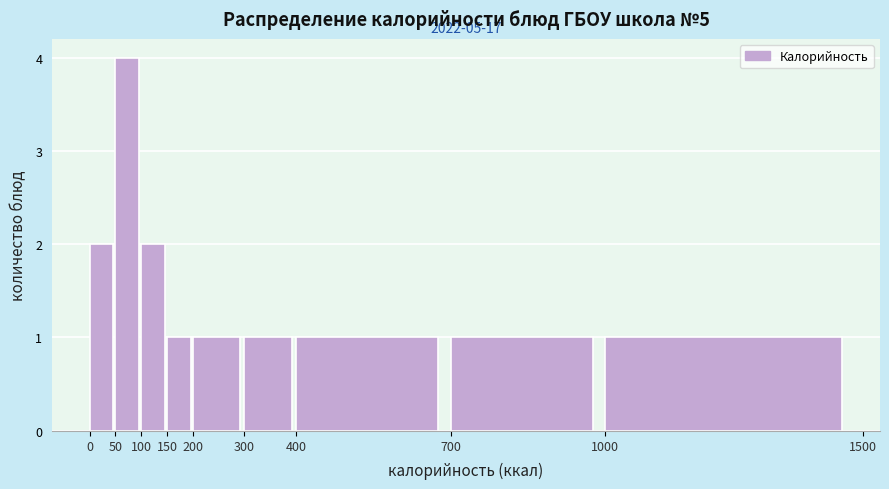

Over which range of the x-axis is the bar tallest?

50 to 100